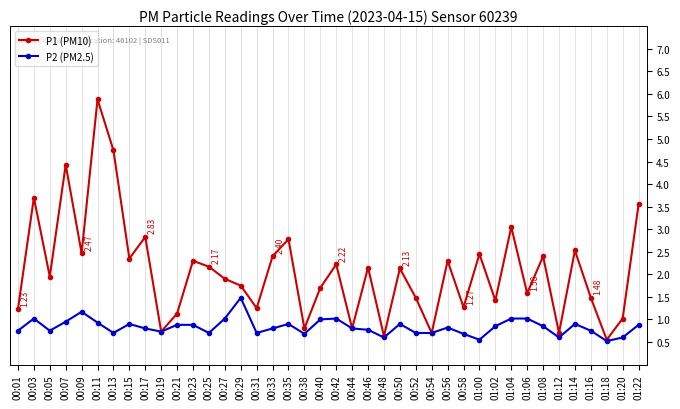

Reading right to left, what are all the values shown in this chart?

P1 (PM10): 3.5	1.0	0.6	1.5	2.5	0.7	2.4	1.6	3.0	1.4	2.5	1.3	2.3	0.7	1.5	2.1	0.6	2.1	0.8	2.2	1.7	0.8	2.8	2.4	1.2	1.8	1.9	2.2	2.3	1.1	0.7	2.8	2.4	4.8	5.9	2.5	4.4	1.9	3.7	1.2
P2 (PM2.5): 0.9	0.6	0.5	0.8	0.9	0.6	0.8	1.0	1.0	0.8	0.6	0.7	0.8	0.7	0.7	0.9	0.6	0.8	0.8	1.0	1.0	0.7	0.9	0.8	0.7	1.5	1.0	0.7	0.9	0.9	0.7	0.8	0.9	0.7	0.9	1.2	0.9	0.8	1.0	0.8